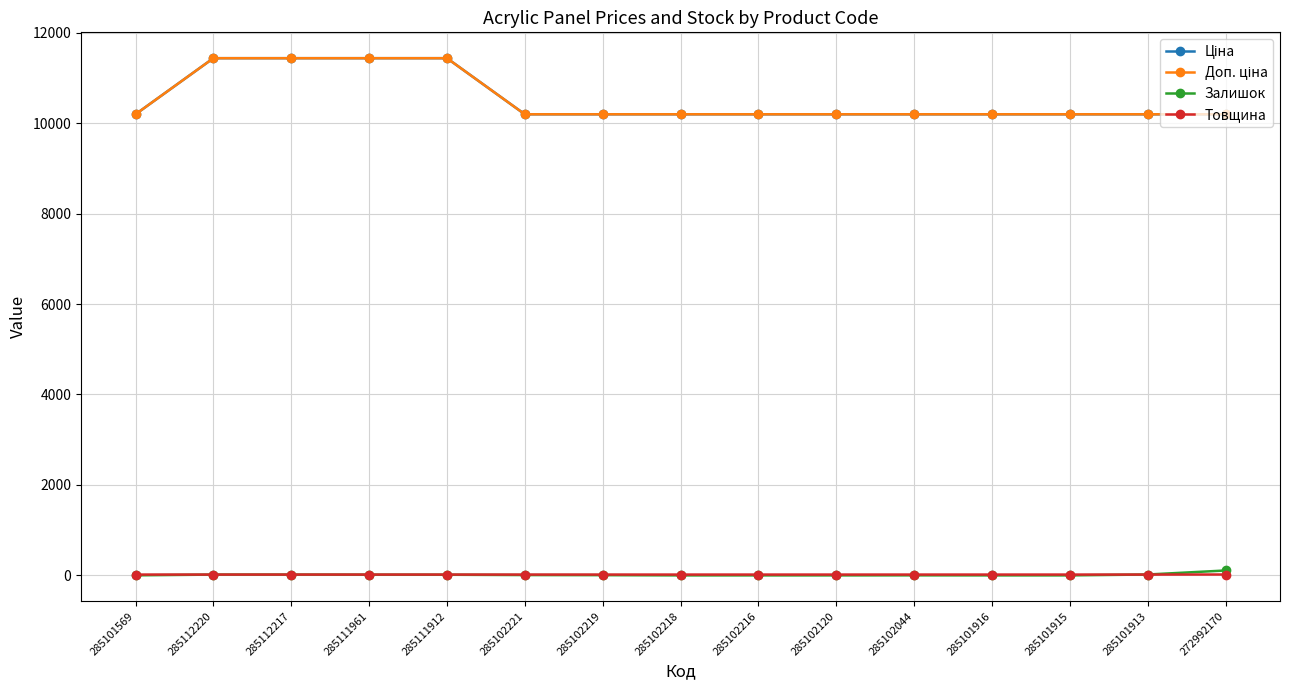

True or false: Ціна and Доп. ціна cross at least once.

False